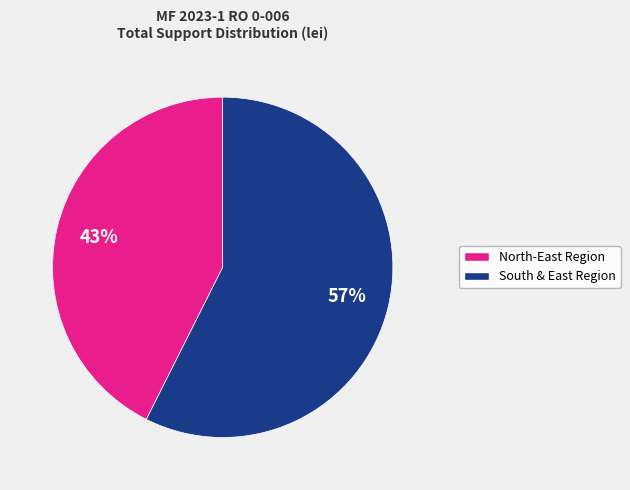

Is there a majority slice in this chart?

Yes